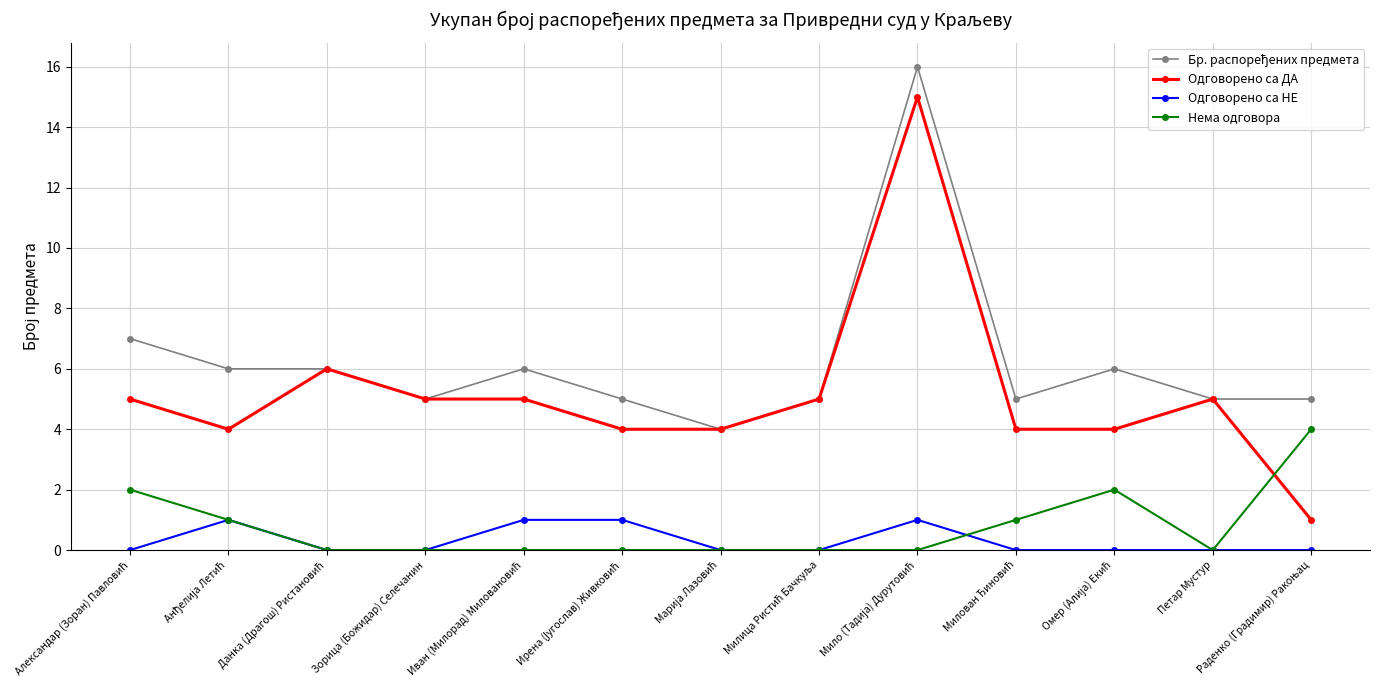

What is the difference between the highest and lowest values at Петар Мустур?

5